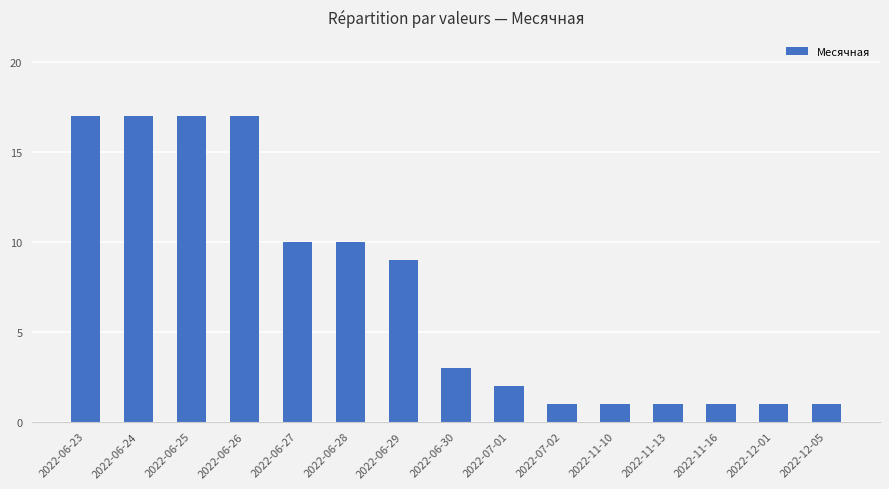

At which label is the value closest to 9?

2022-06-29